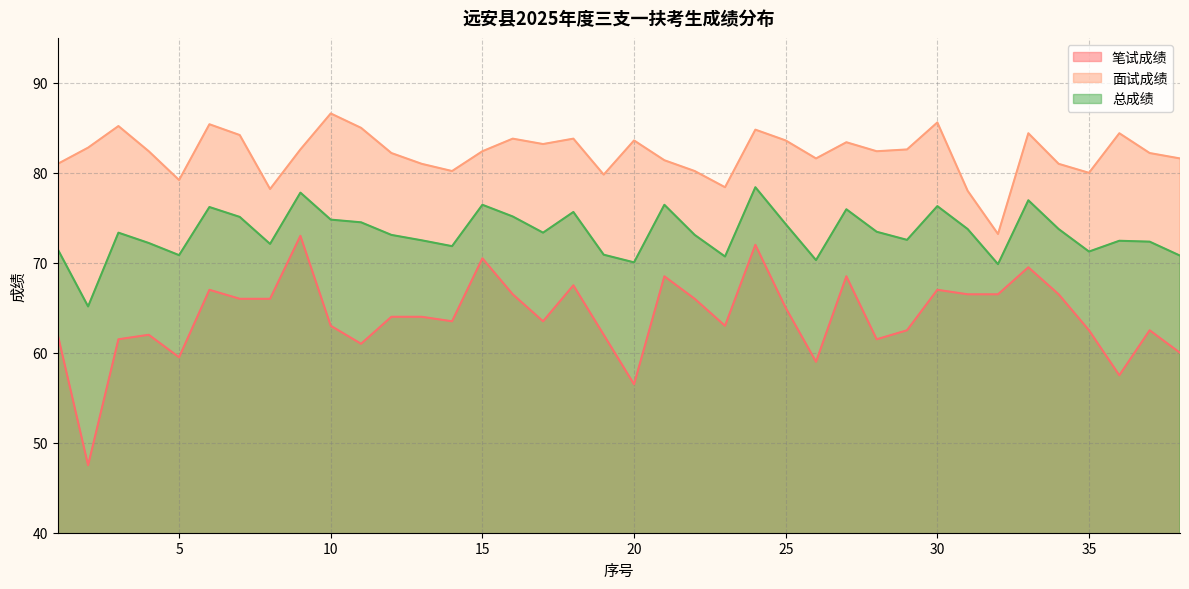

How many categories are shown in the chart?

38